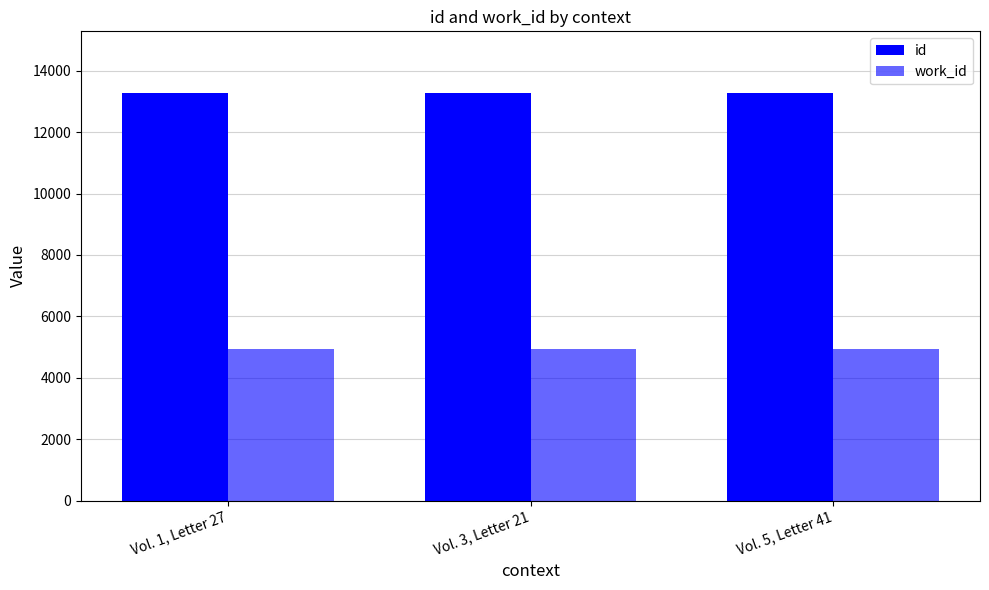

What position from the right is Vol. 1, Letter 27?

3